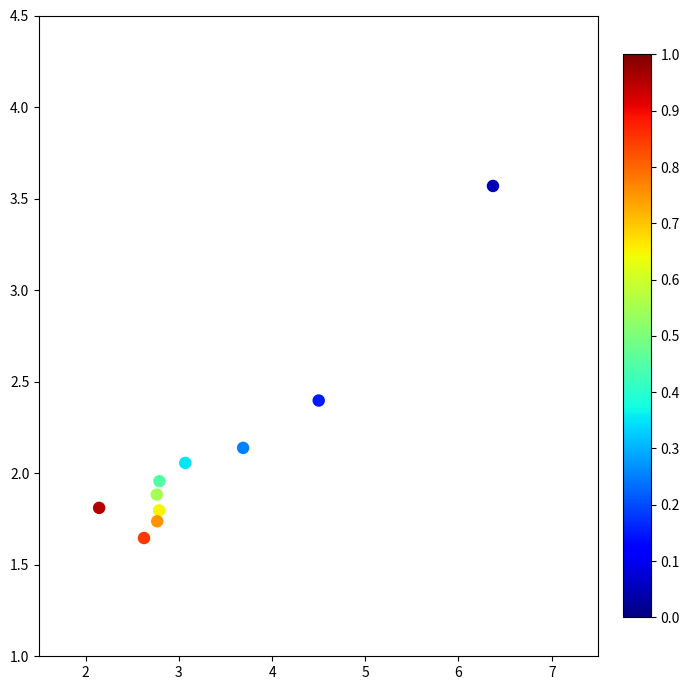

What is the range of Y values (max minus min)?

1.9